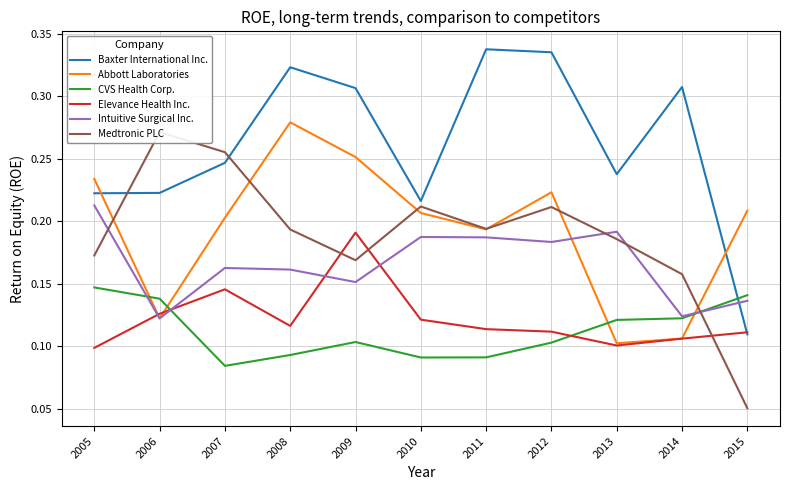

Which series changed the most between 2005 and 2013?

Abbott Laboratories